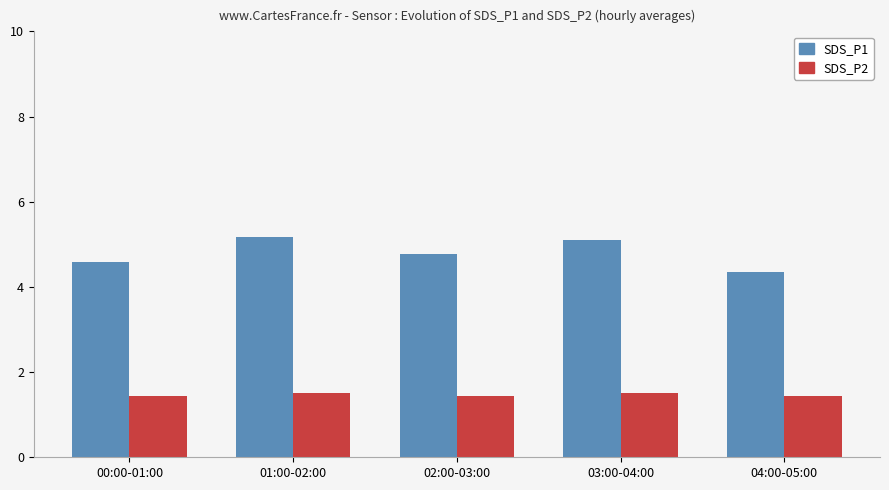

Which category has the lowest value in the SDS_P1 series?

04:00-05:00